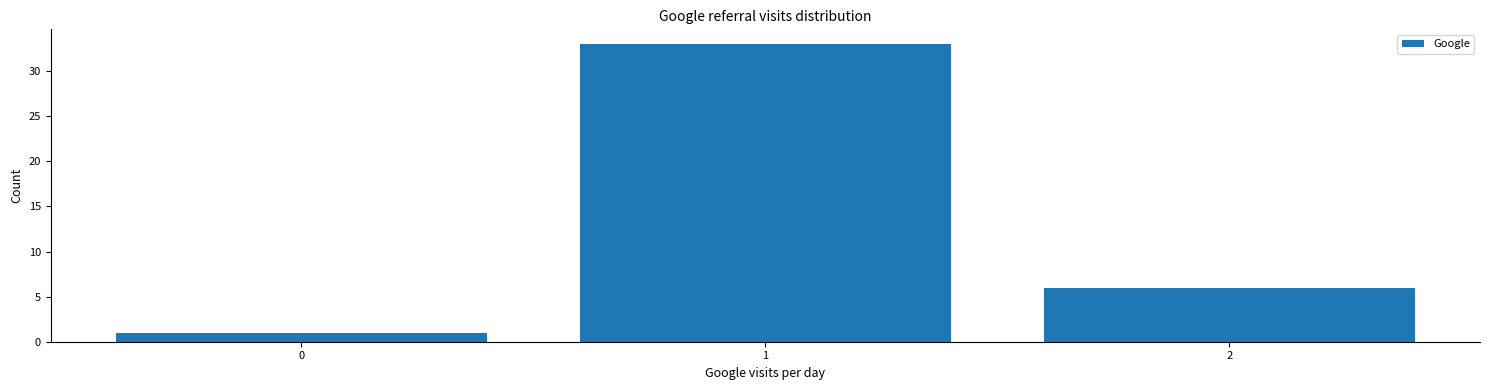

Over which range of the x-axis is the bar tallest?

0.5 to 1.5